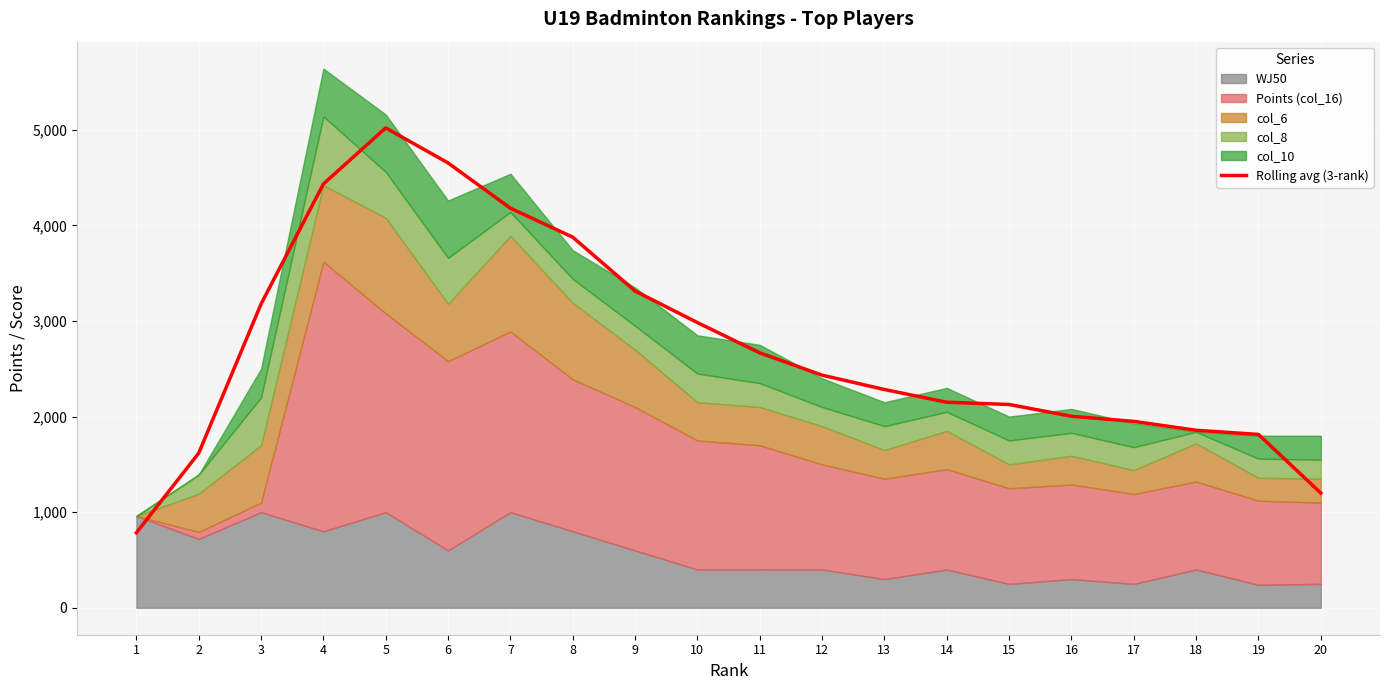

Reading left to right, extract all data points from this chart.

1=784.3	2=1617.7	3=3177.7	4=4433.3	5=5020.0	6=4653.3	7=4180.0	8=3876.7	9=3313.3	10=2983.3	11=2666.7	12=2433.3	13=2283.3	14=2150.0	15=2126.7	16=2003.3	17=1950.0	18=1856.7	19=1813.3	20=1200.0